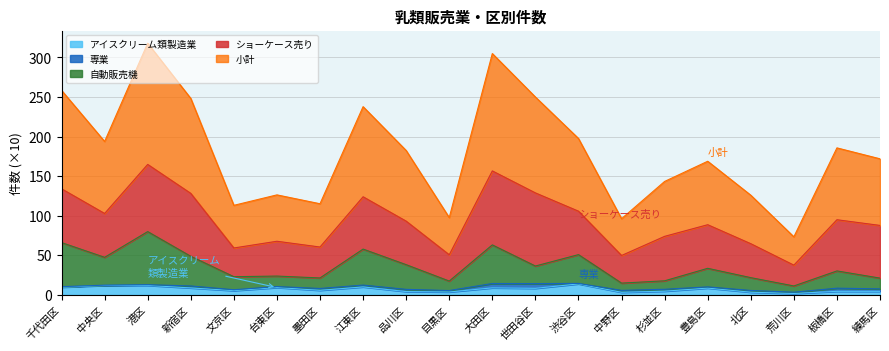

What is the difference between the highest and lowest values at 新宿区?

239.5